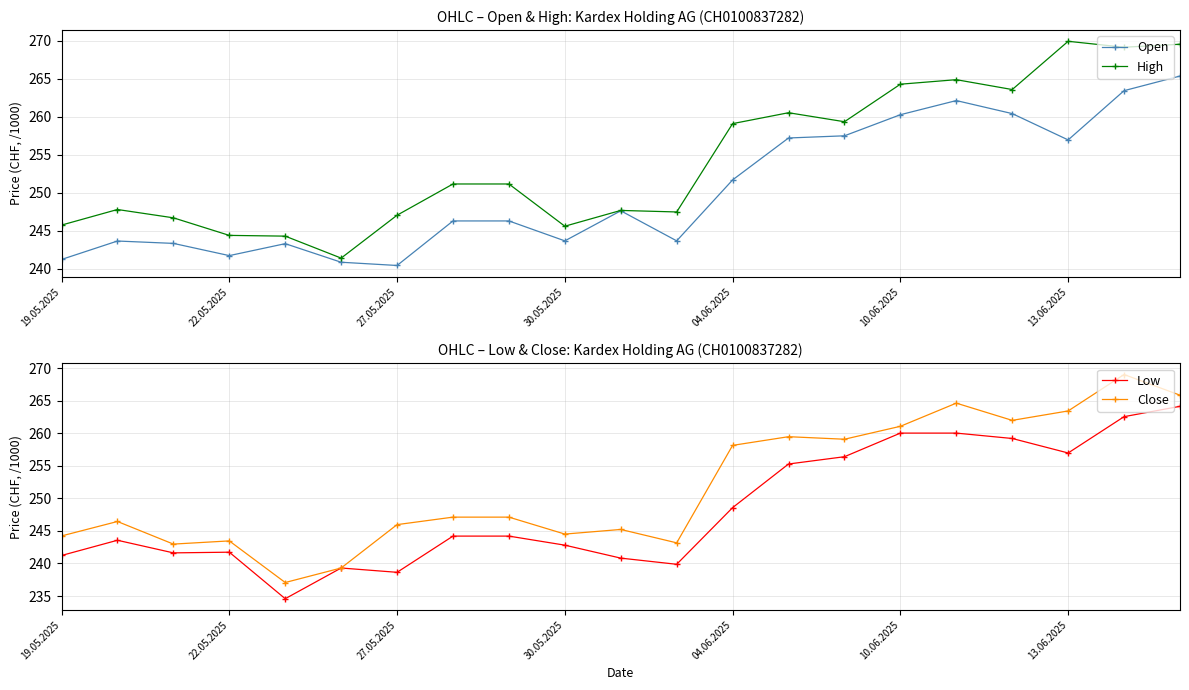

How many data points in High are above 251?

11